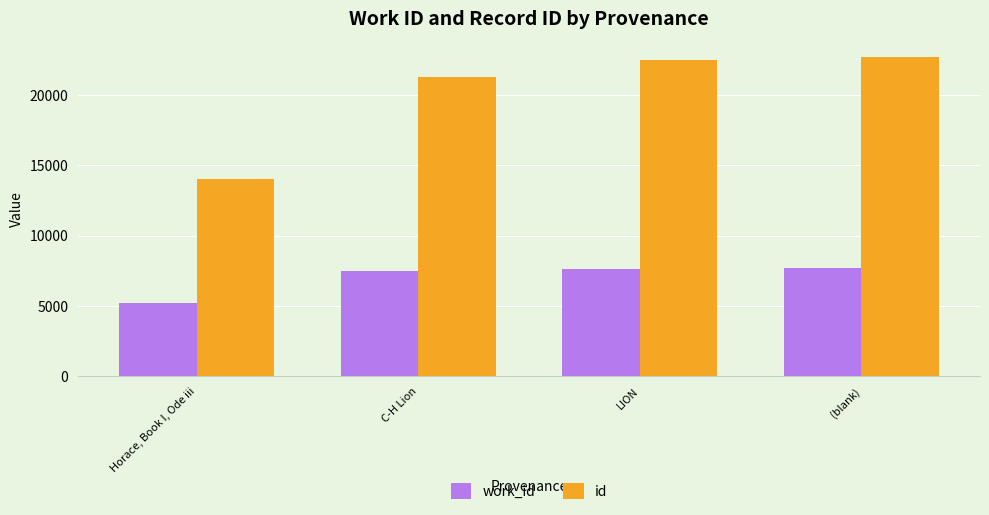

The value of id at C-H Lion is 32341. True or false?

False